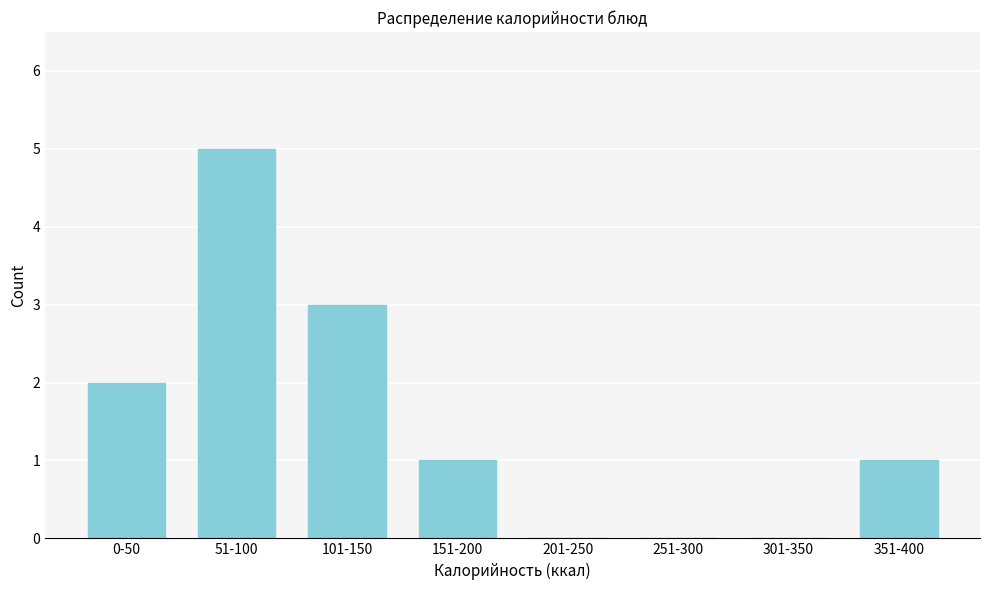

The value at 151-200 is 1. True or false?

True